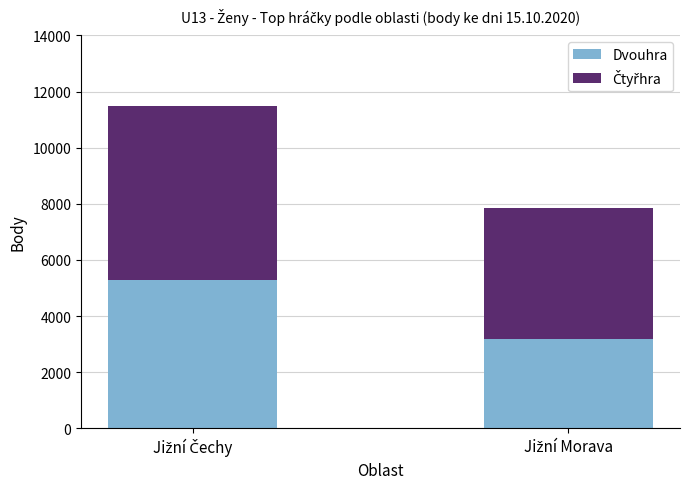

Reading right to left, what are the values for Dvouhra?

3185	5290